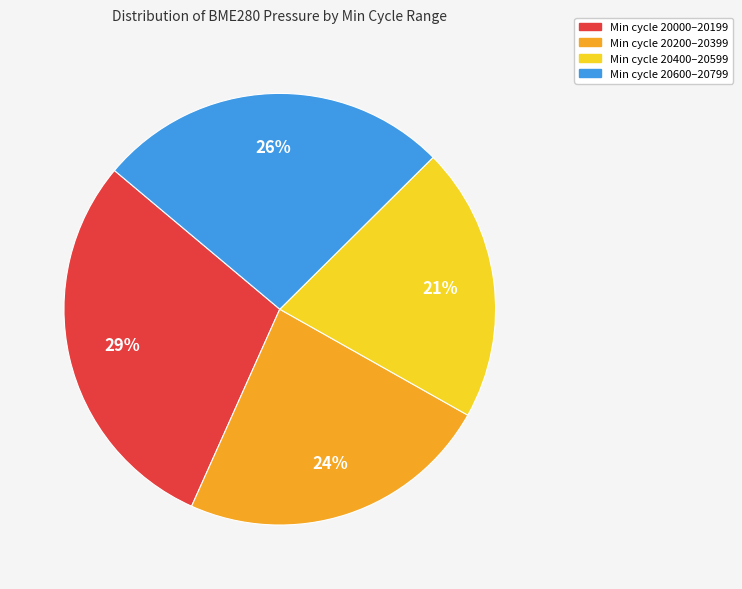

Does any single category account for the majority?

No